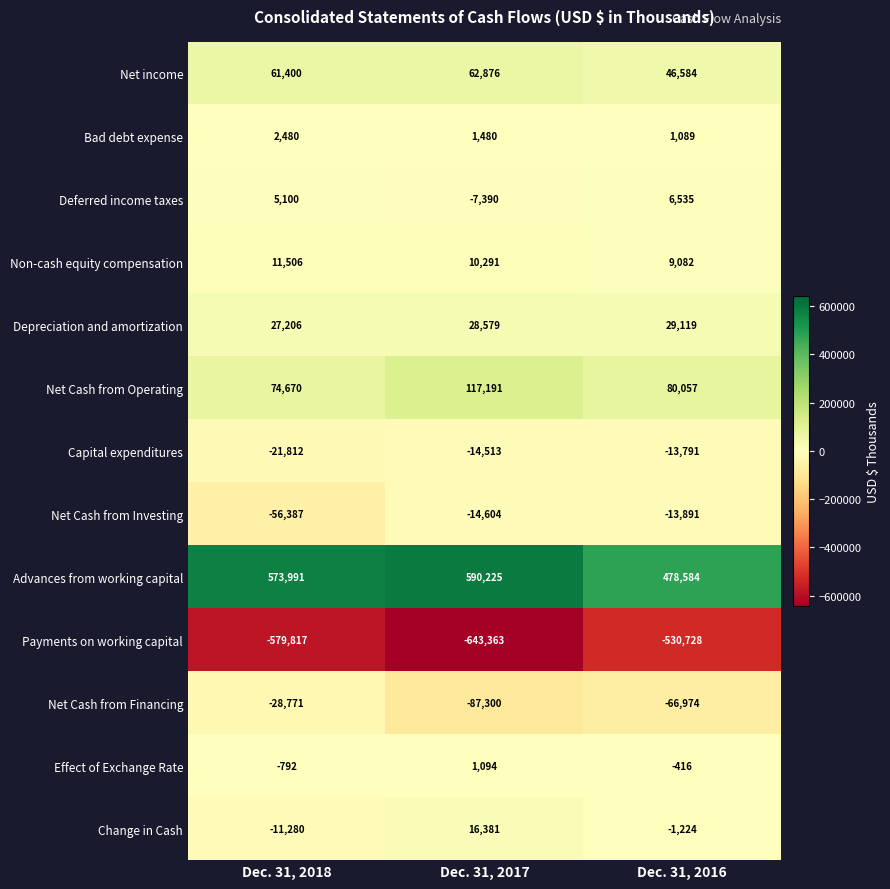

What is the sum of all Net Cash from Operating values?

271918